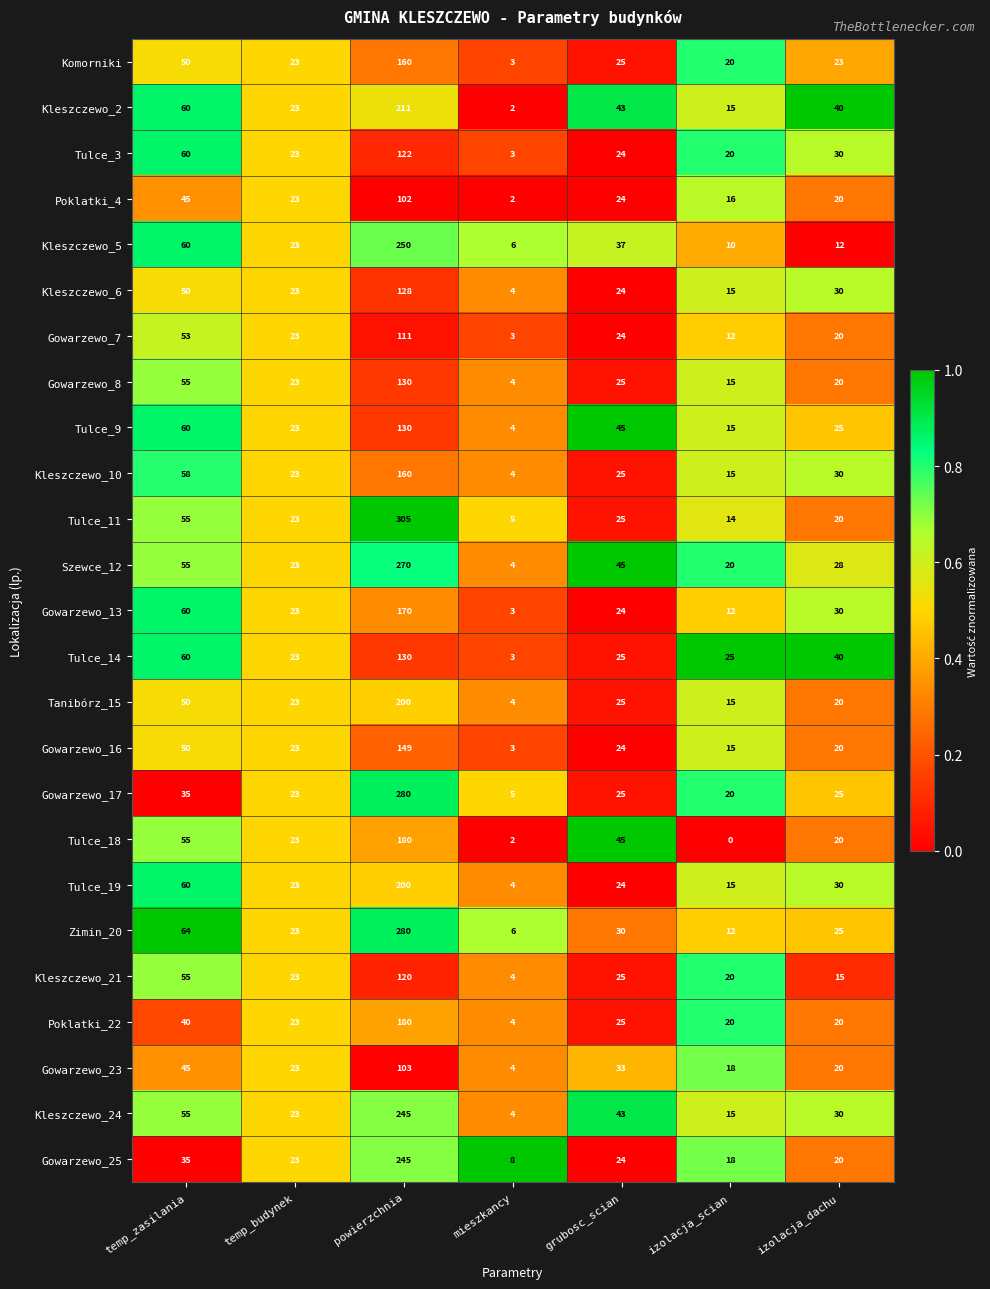

What is the total value across all series at temp_zasilania?

1325